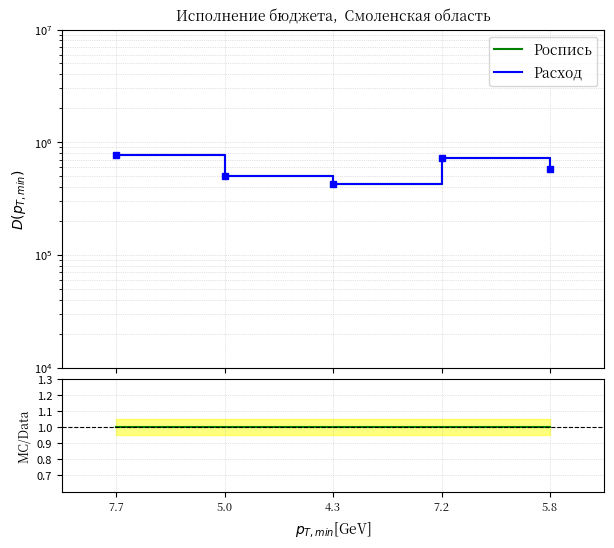

Reading left to right, list all the values displayed in this chart.

Роспись: 7.7=765367	5.0=504237	4.3=428902	7.2=717763	5.8=583731
Расход: 7.7=765367	5.0=504237	4.3=428902	7.2=717763	5.8=583731
Роспись/Расход: 7.7=1	5.0=1	4.3=1	7.2=1	5.8=1